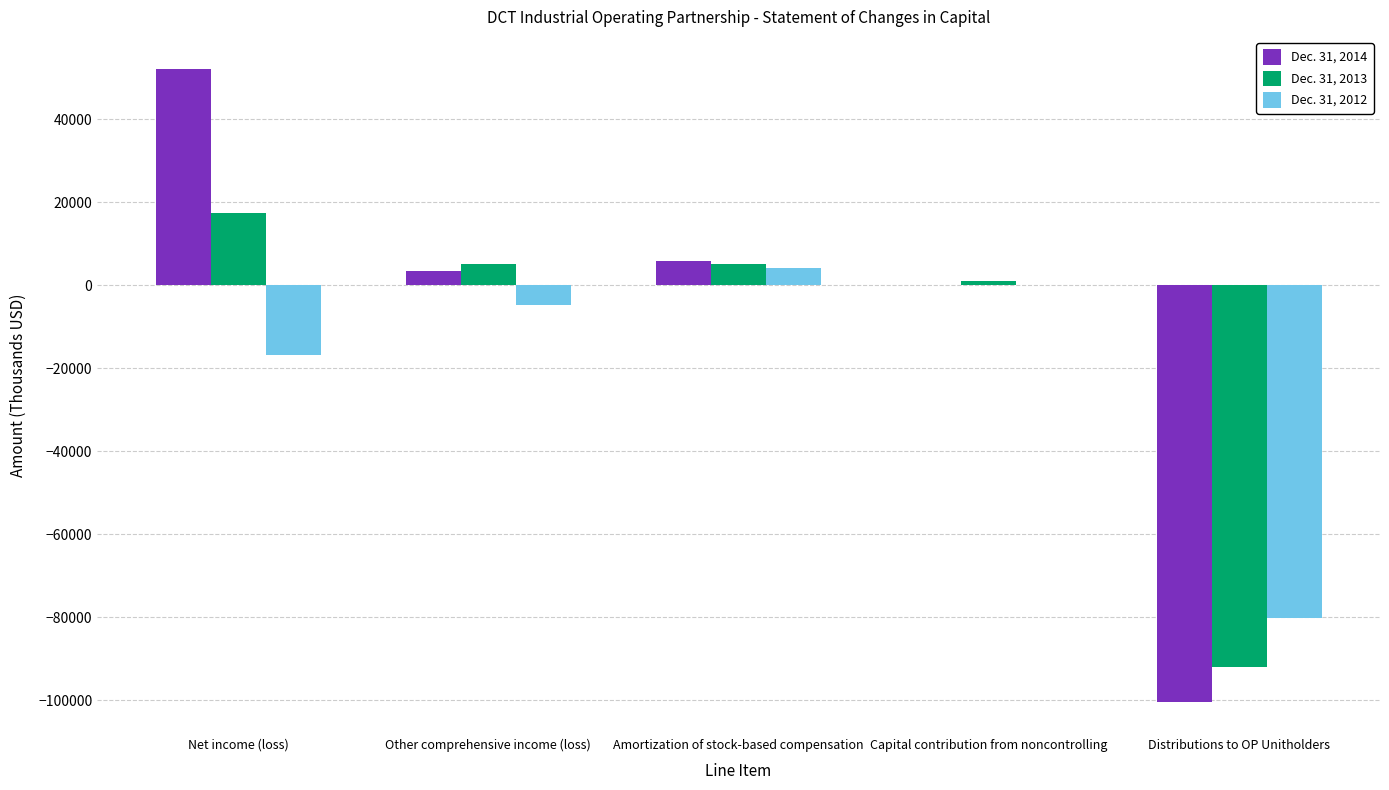

At which label is Dec. 31, 2012 closest to -37960?

Net income (loss)